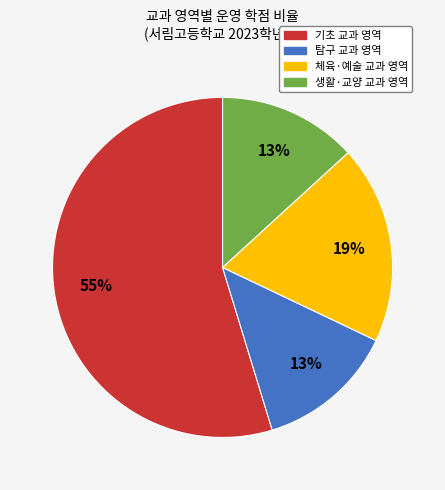

How many slices are in this pie chart?

4